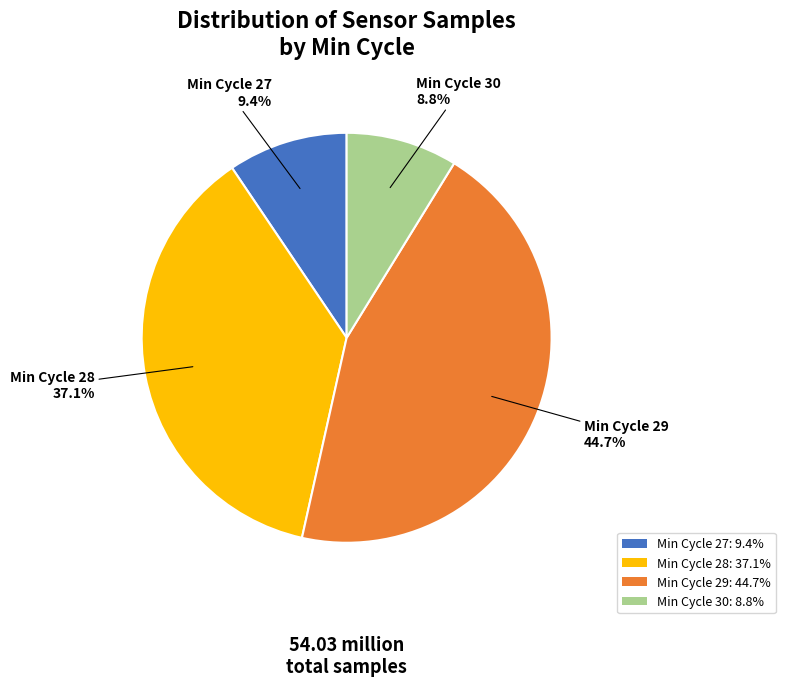

Combined, what portion of the pie is Min Cycle 28: 37.1% and Min Cycle 27: 9.4%?

46.5%